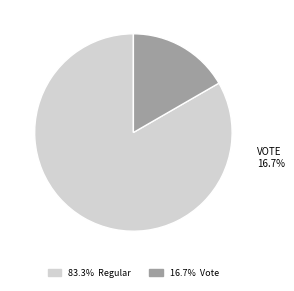

Which category accounts for the majority?

Regular